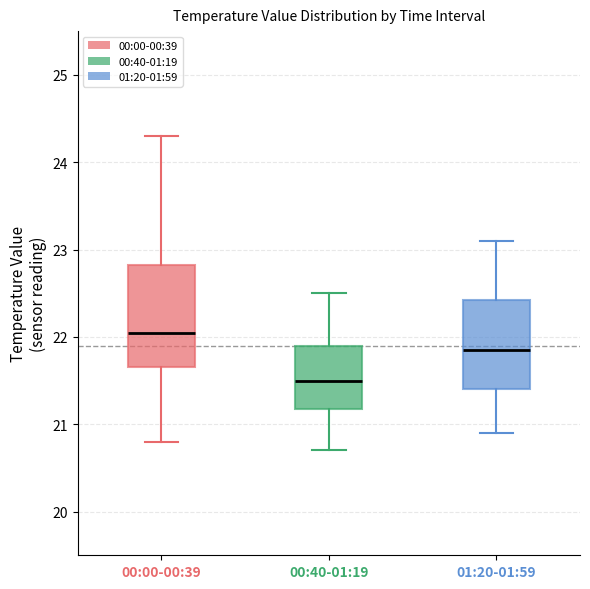

Reading left to right, transcribe this box plot: for each box, give where its median line is, the range the box spans, and where its two whiskers end, as read against the y-axis. The values are not printed on the chart, so give them approximately, as read against the axis.

00:00-00:39: median 22.1, box 21.7 to 22.8, whiskers 20.8 to 24.3
00:40-01:19: median 21.5, box 21.2 to 21.9, whiskers 20.7 to 22.5
01:20-01:59: median 21.9, box 21.4 to 22.4, whiskers 20.9 to 23.1